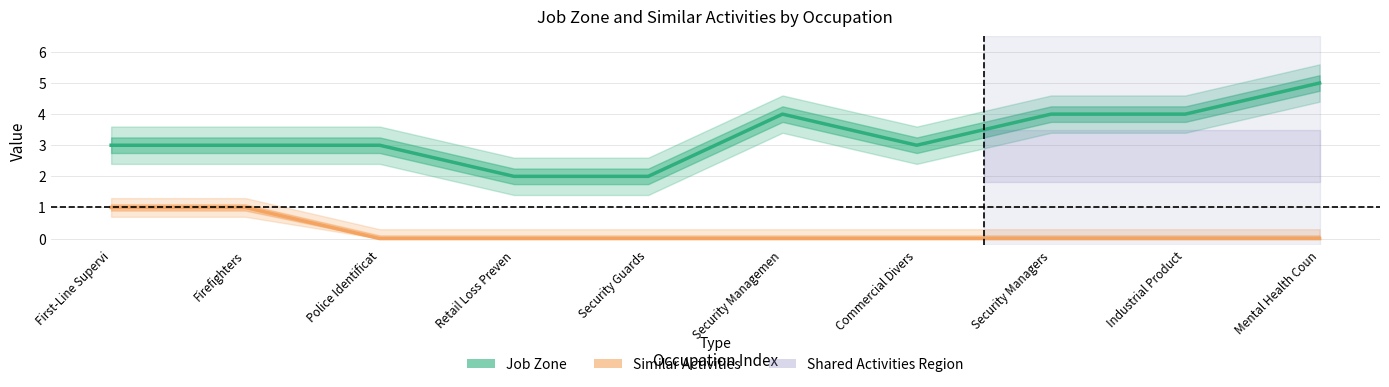

What position from the right is First-Line Supervi?

10